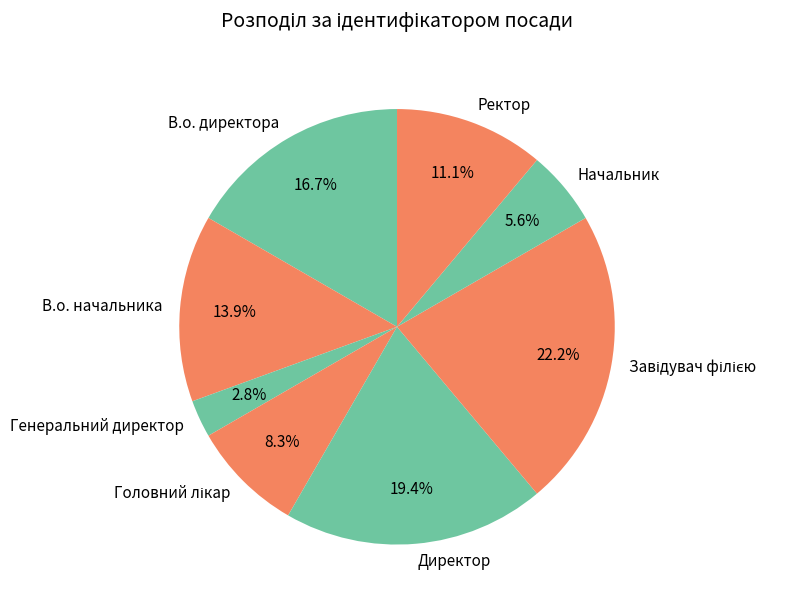

Which category has the smallest portion of the pie?

Генеральний директор